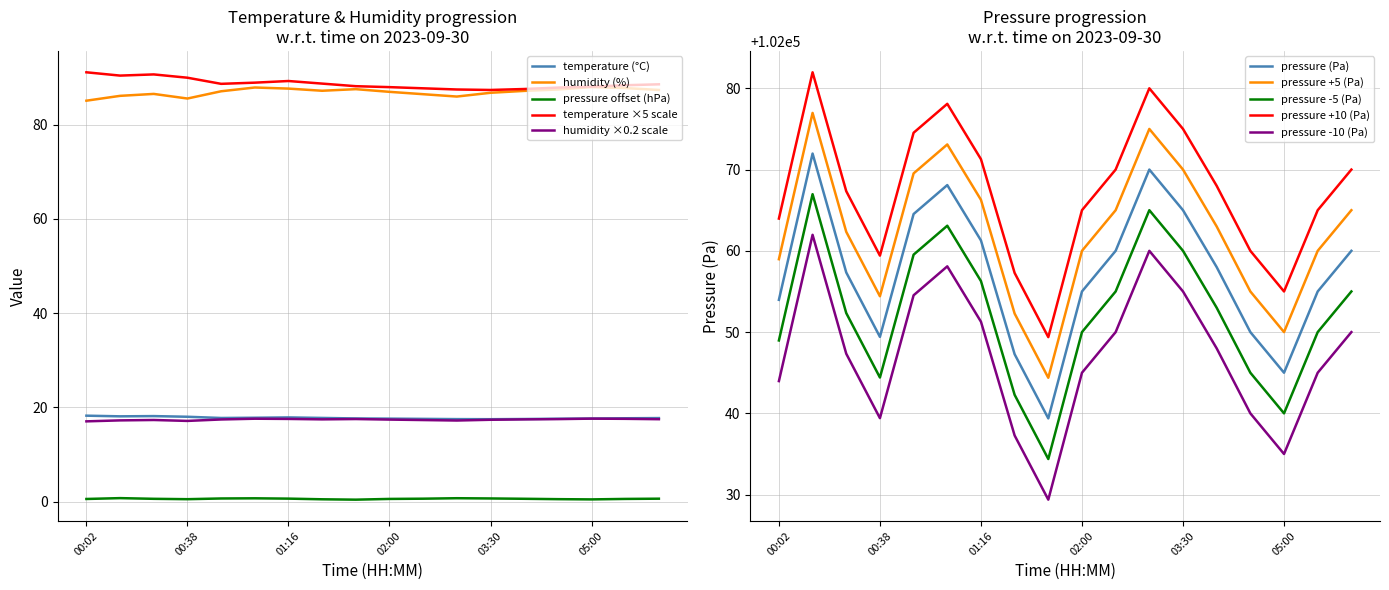

True or false: temperature (°C) and humidity (%) intersect in this chart.

False